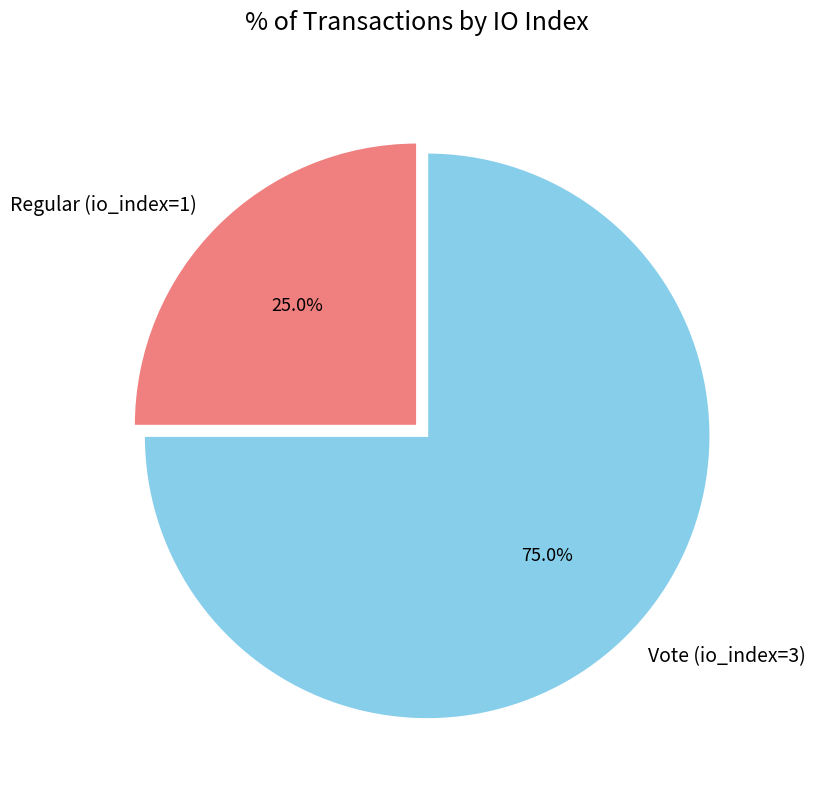

Which slice is the smallest?

Regular (io_index=1)